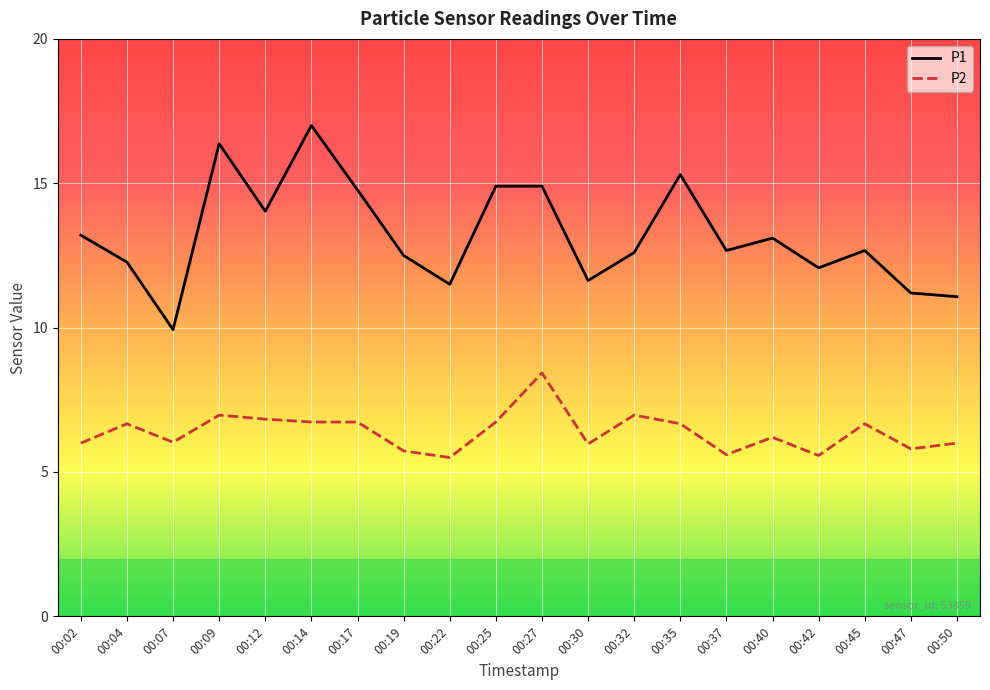

What is the highest value of the P1 series?

17.0